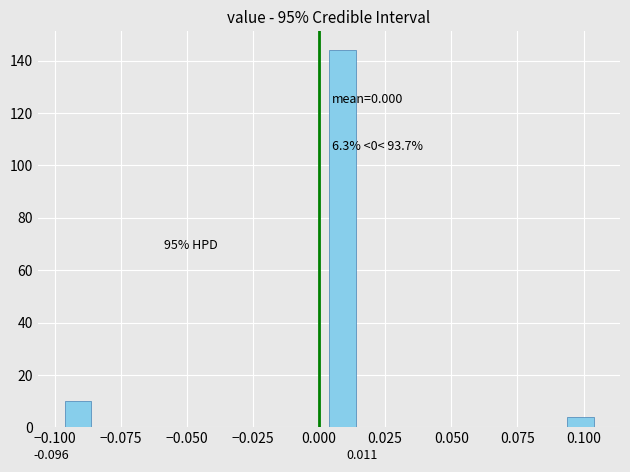

Around what value on the x-axis is the tallest bar? Give the approximate position of its centre, as read against the axis.

0.010